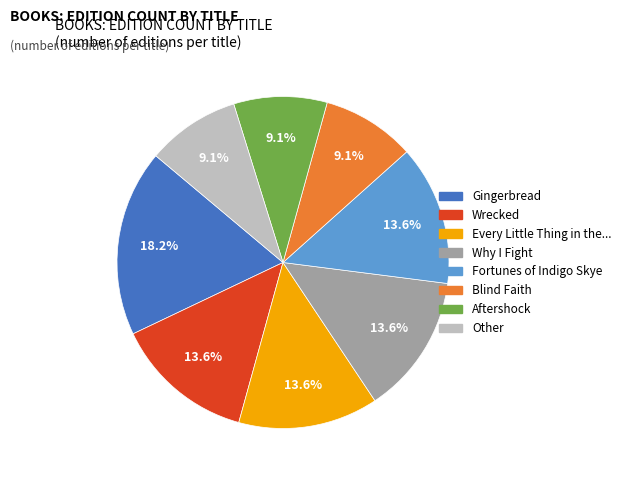

How many slices are in this pie chart?

8